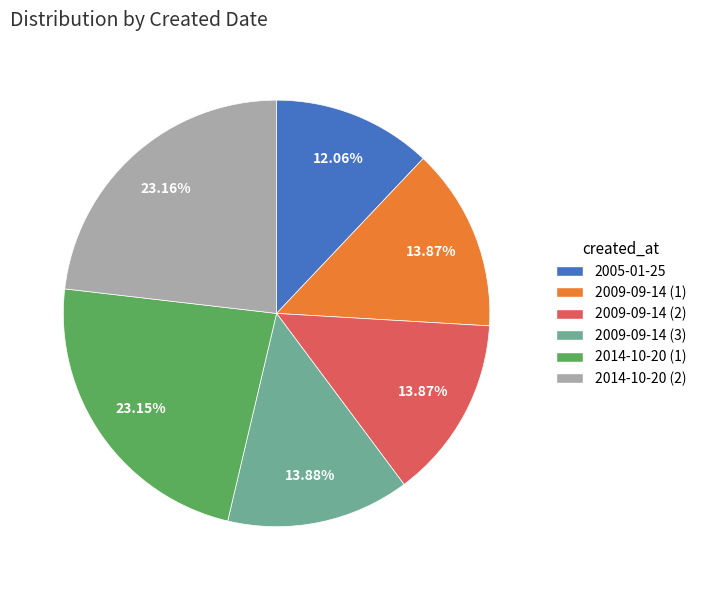

Is the sum of 2009-09-14 (2) and 2009-09-14 (1) greater than half?

No